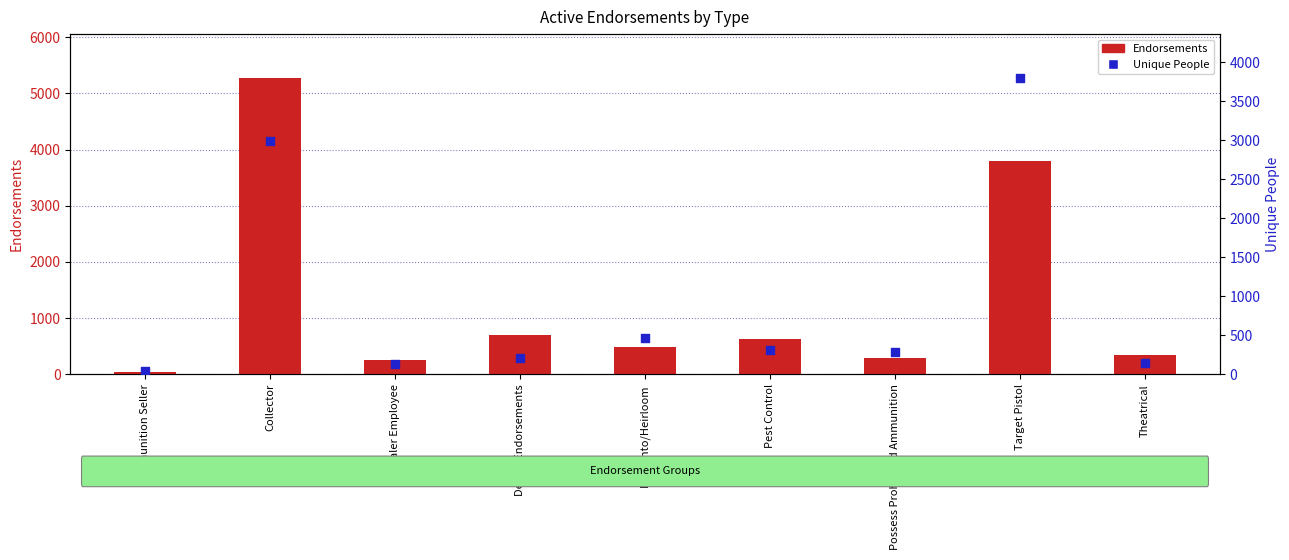

Which series contains the lowest Y value?

Endorsements